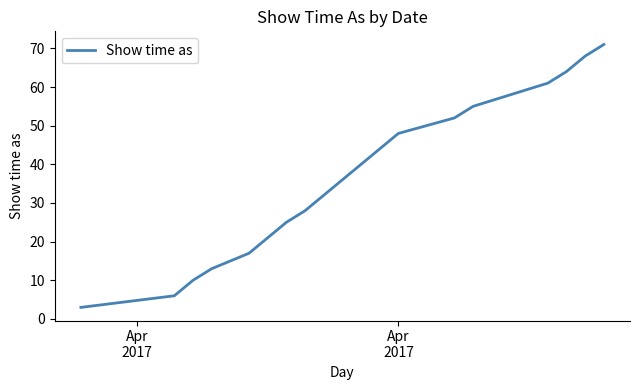

What is the minimum value shown in the chart?

3